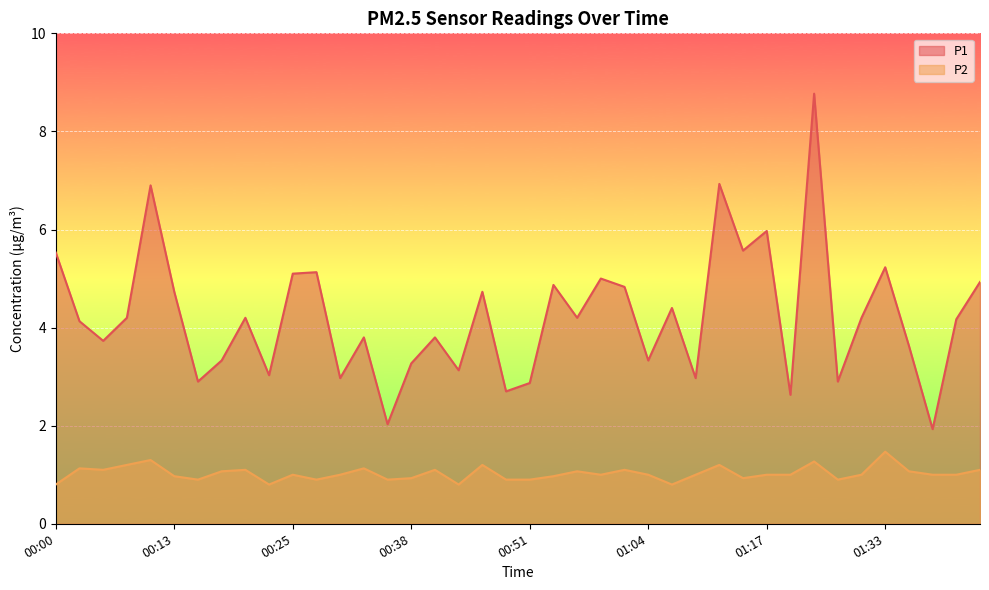

What is the difference between the P1 values at 00:59 and 01:33?

0.2